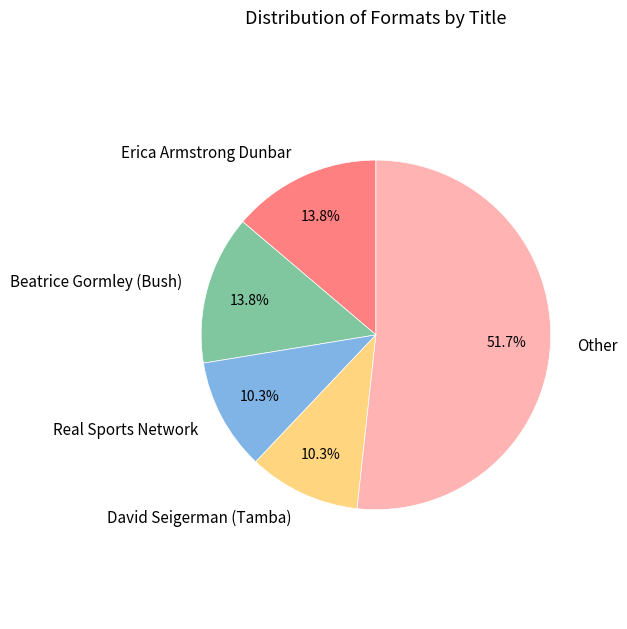

Combined, what portion of the pie is Real Sports Network and Other?

62.1%